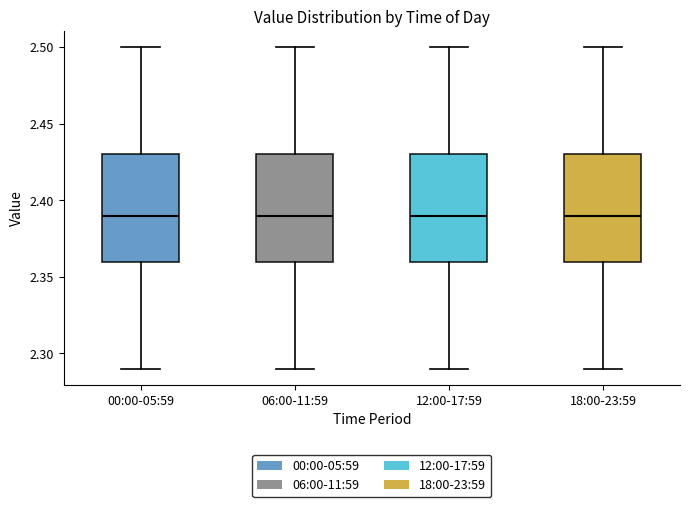

Where is the lower edge of the box for 12:00-17:59 on the y-axis? The values are not printed on the chart, so give them approximately, as read against the axis.

2.36